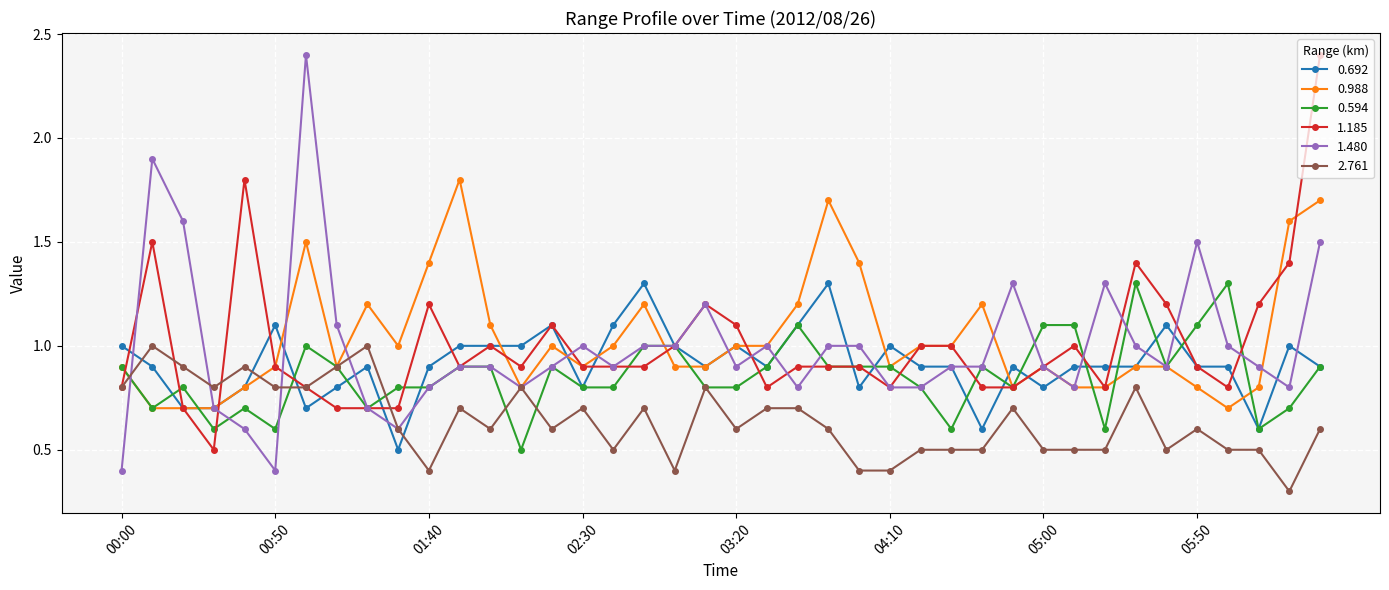

Which series has the largest range (max minus min)?

1.480